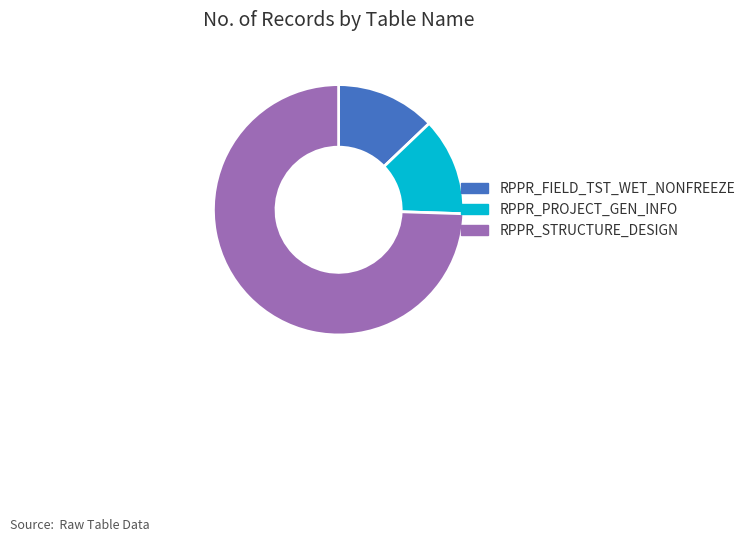

Is it true that RPPR_STRUCTURE_DESIGN is 74% of the pie?

True